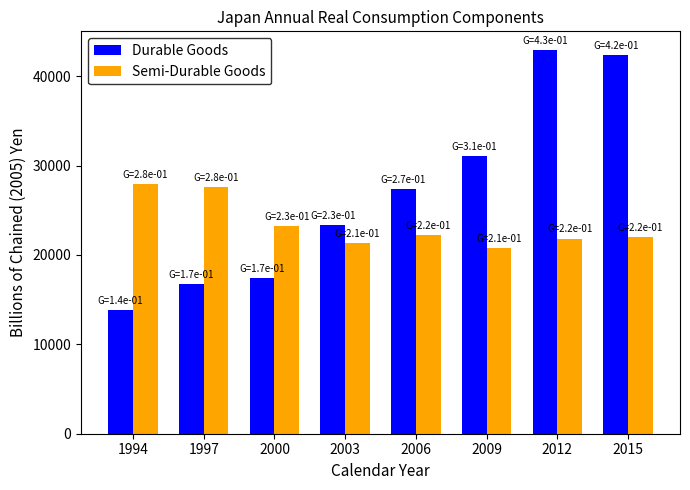

List the series in order of their overall mean, highest first.

Durable Goods, Semi-Durable Goods